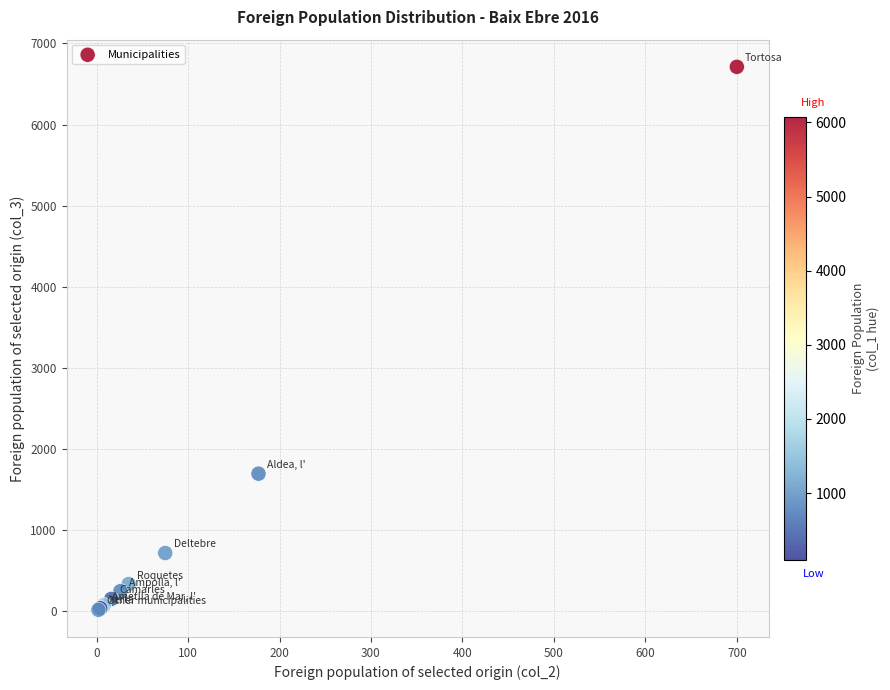

What Y value in the scatter plot is closest to 3365?

1697